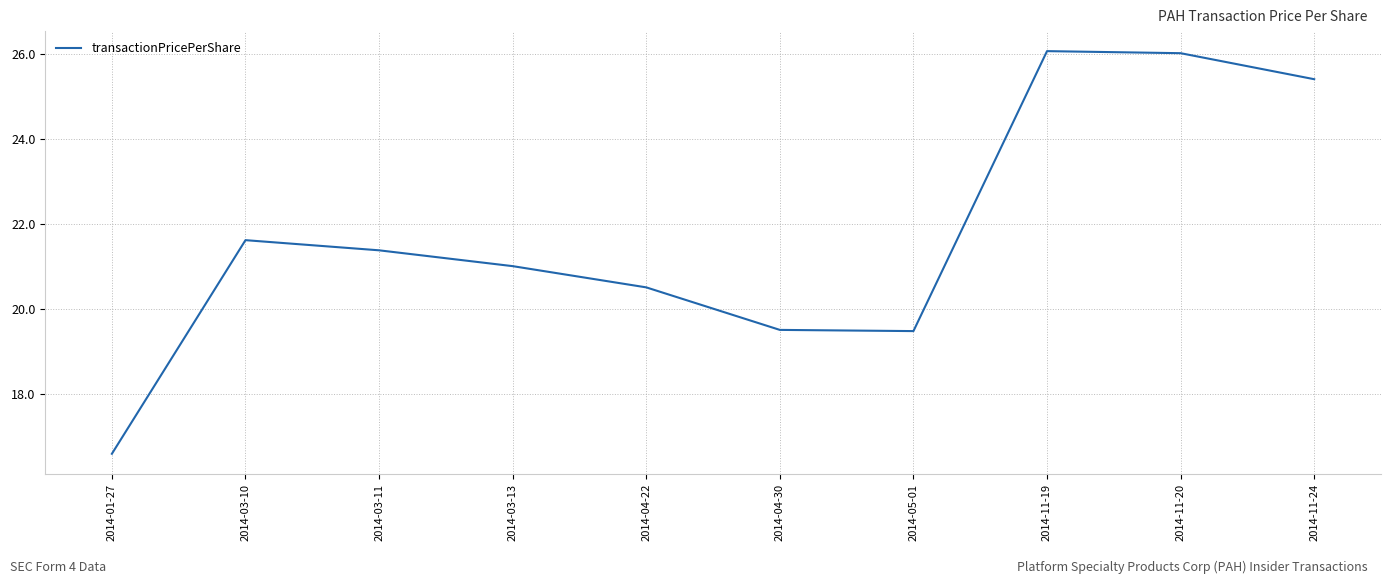

The chart shows a value of 9.7 at 2014-11-19. True or false?

False